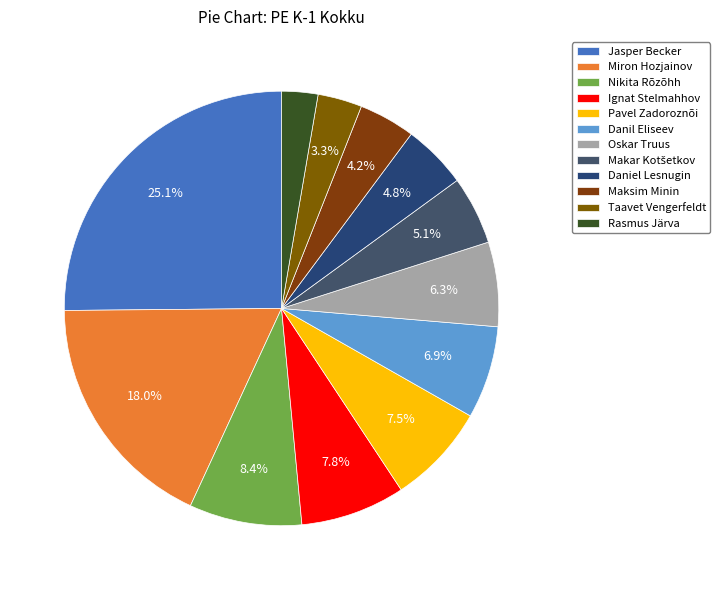

To the nearest percent, what is the combined percentage of Makar Kotšetkov and Taavet Vengerfeldt?

8%